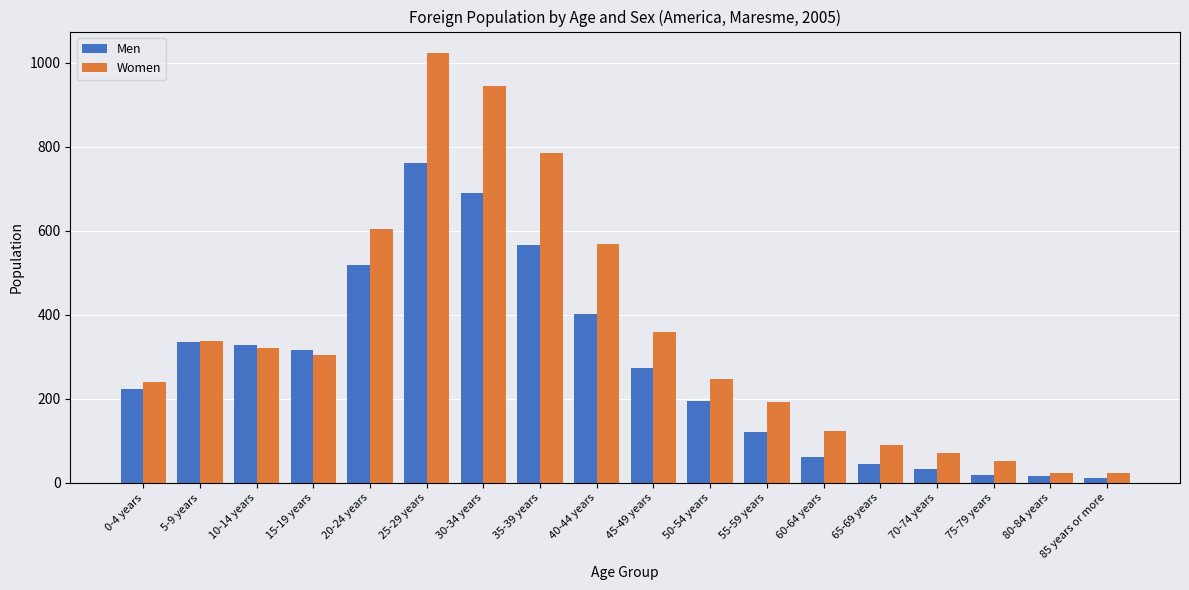

How many bars are there in each group?

2